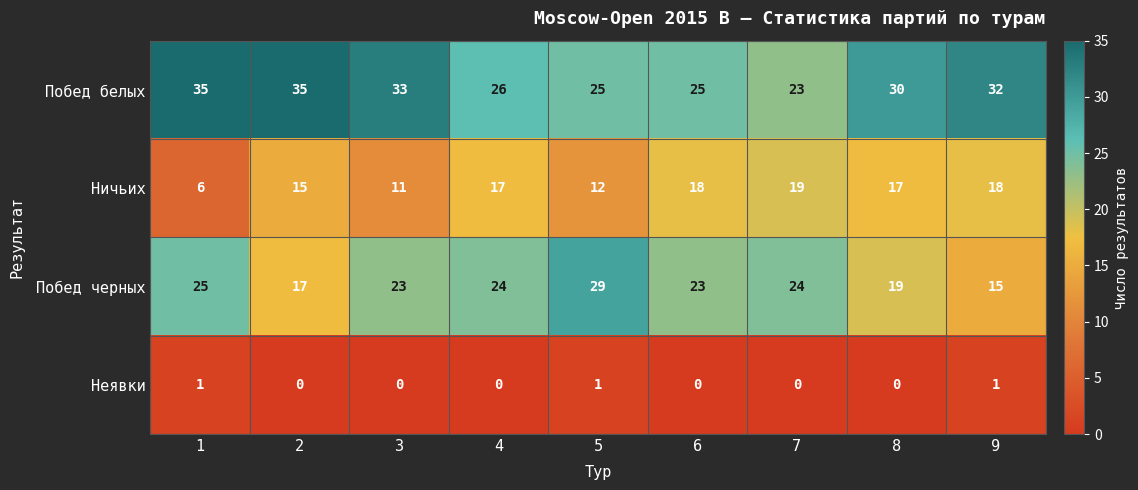

True or false: Побед черных has a value of 23 at 3.

True